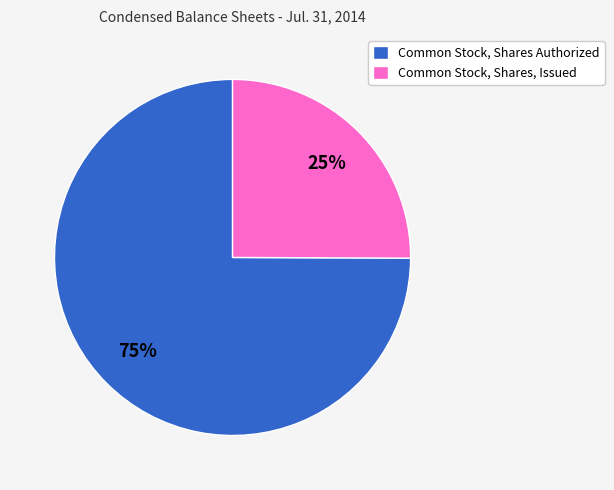

Which has a higher value, Common Stock, Shares, Issued or Common Stock, Shares Authorized?

Common Stock, Shares Authorized